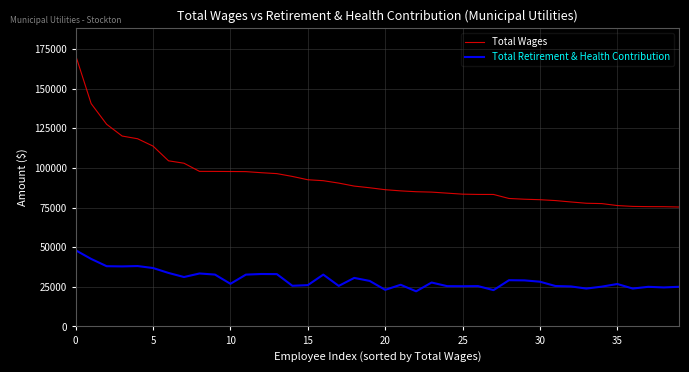

List the series in order of their peak value, lowest first.

Total Retirement & Health Contribution, Total Wages